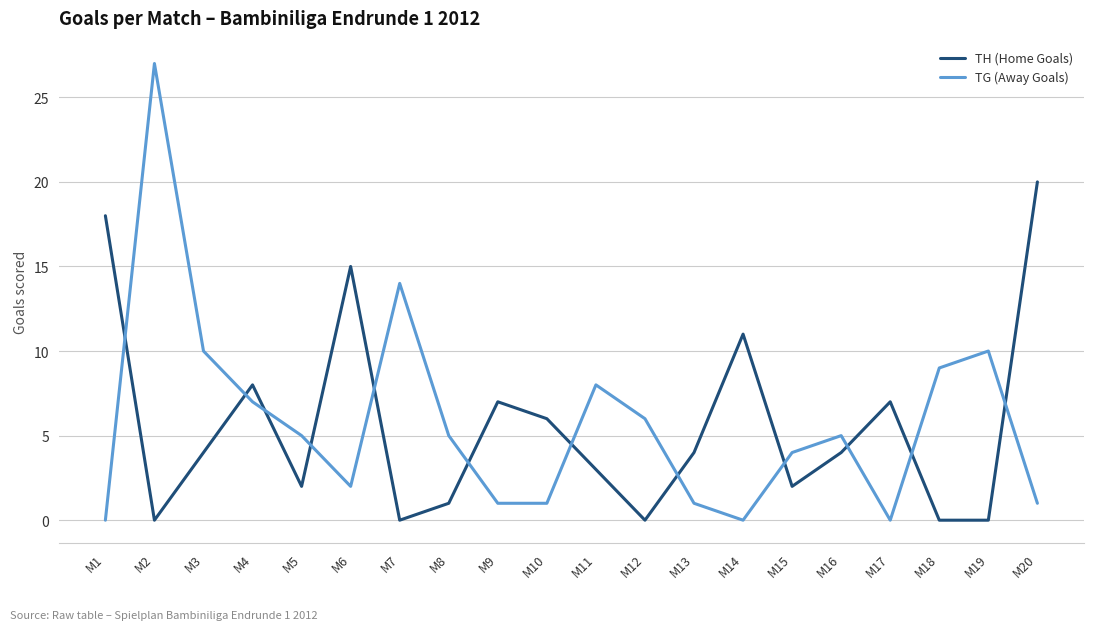

What is the difference between the highest and lowest values at M12?

6